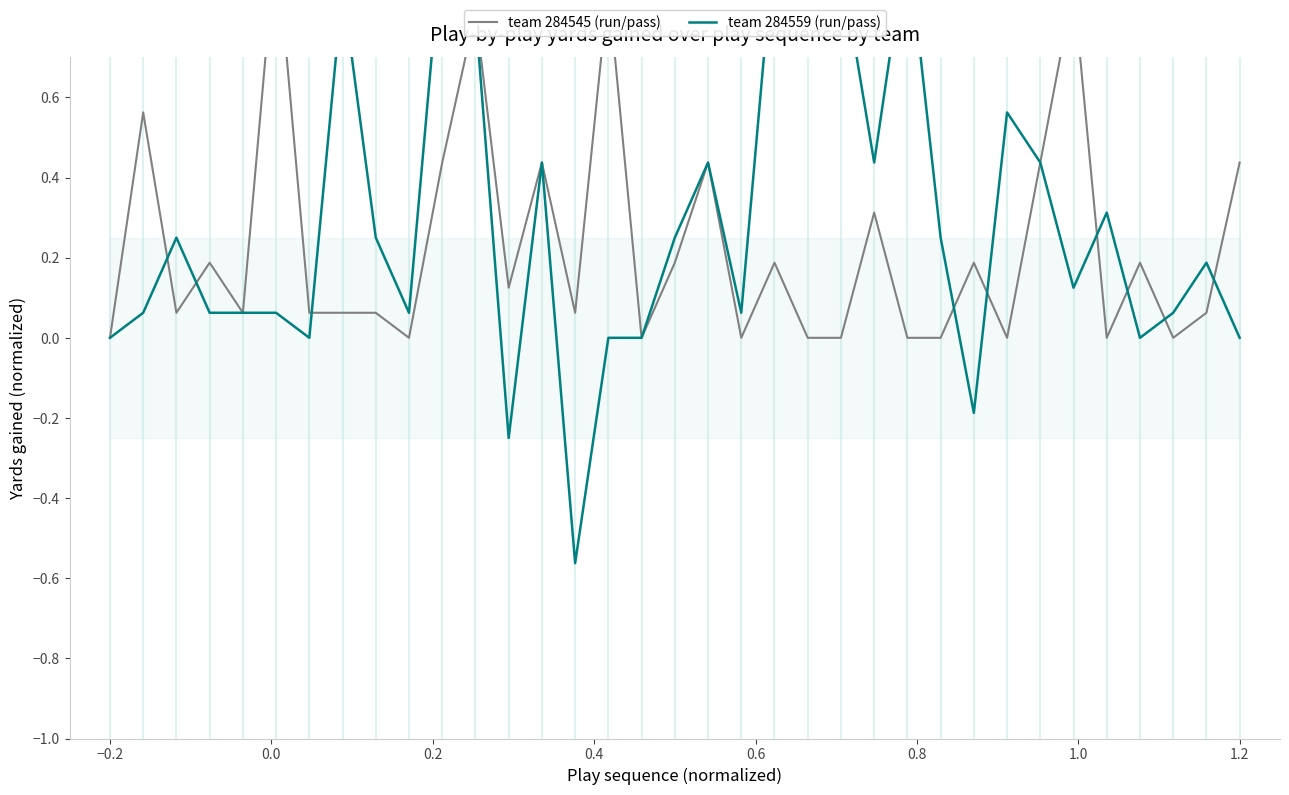

Is this an area chart (filled region under the line)?

No